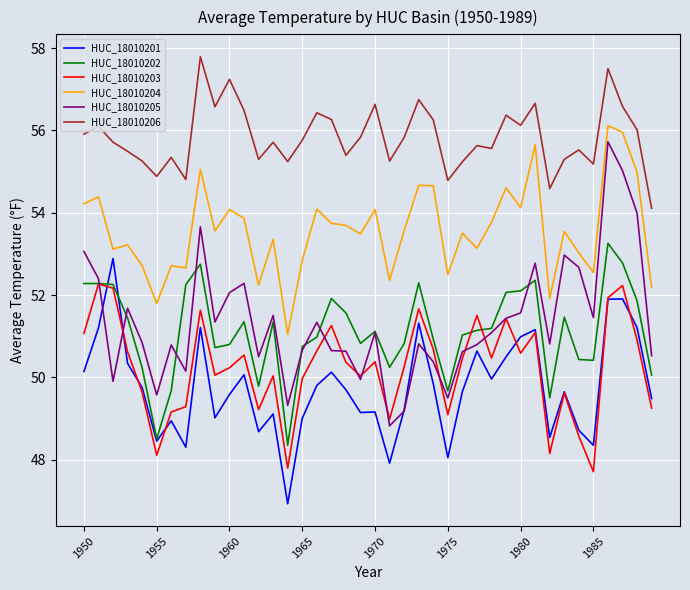

What is the lowest value of the HUC_18010202 series?

48.3